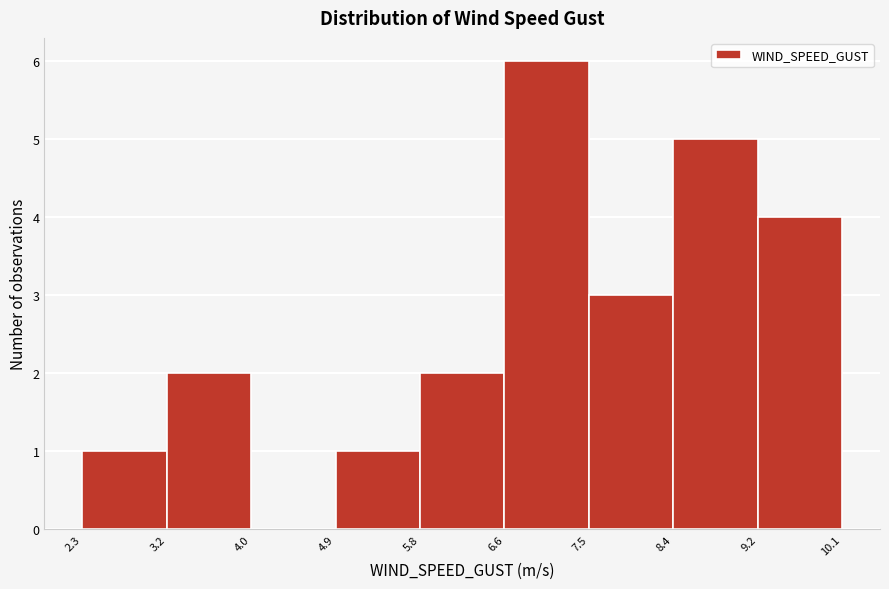

Which range on the x-axis has the tallest bar?

6.6 to 7.5